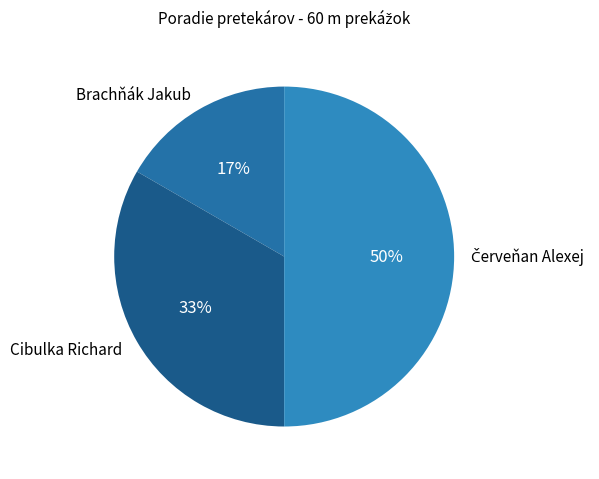

Between Brachňák Jakub and Cibulka Richard, which is larger?

Cibulka Richard